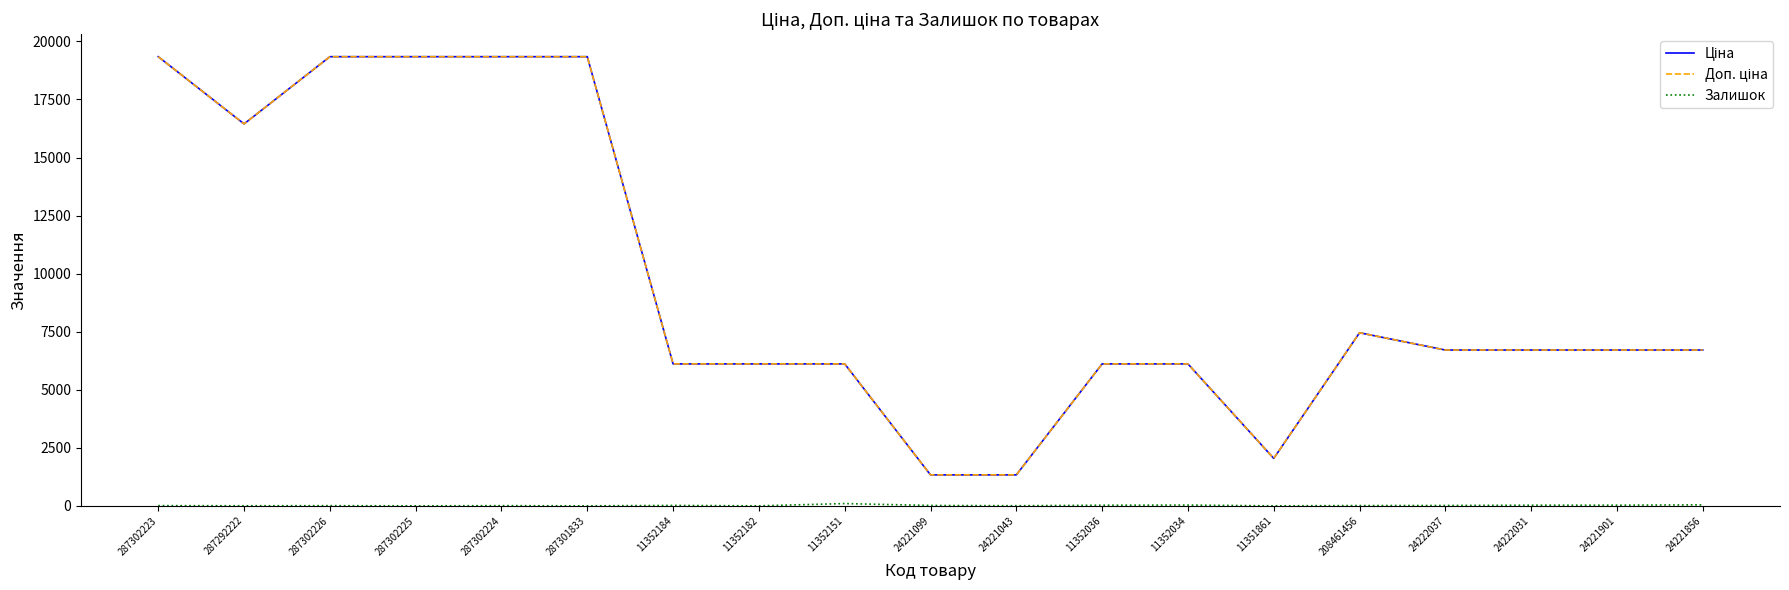

What is the total value across all series at 11351861?

4085.8